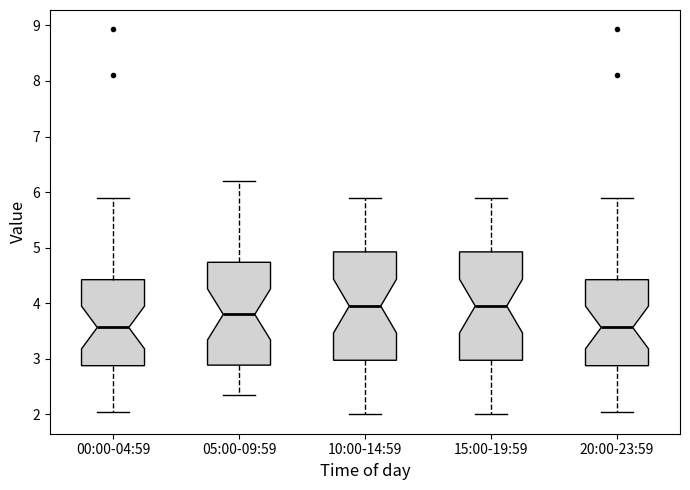

Reading left to right, read every box against the y-axis: the position of its median line, the range the box covers, and the ends of its whiskers. The values are not printed on the chart, so give them approximately, as read against the axis.

00:00-04:59: median 3.6, box 2.9 to 4.4, whiskers 2.1 to 5.9
05:00-09:59: median 3.8, box 2.9 to 4.7, whiskers 2.4 to 6.2
10:00-14:59: median 4.0, box 3.0 to 4.9, whiskers 2.0 to 5.9
15:00-19:59: median 4.0, box 3.0 to 4.9, whiskers 2.0 to 5.9
20:00-23:59: median 3.6, box 2.9 to 4.4, whiskers 2.1 to 5.9